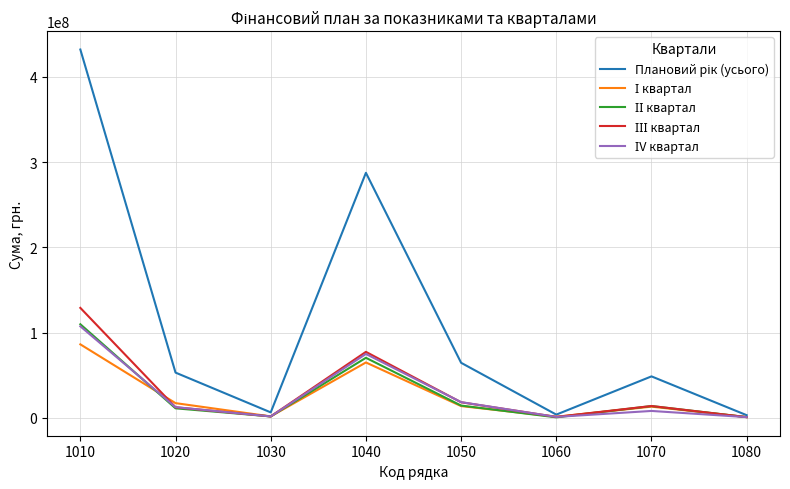

At which category is the sum across all series the highest?

1010